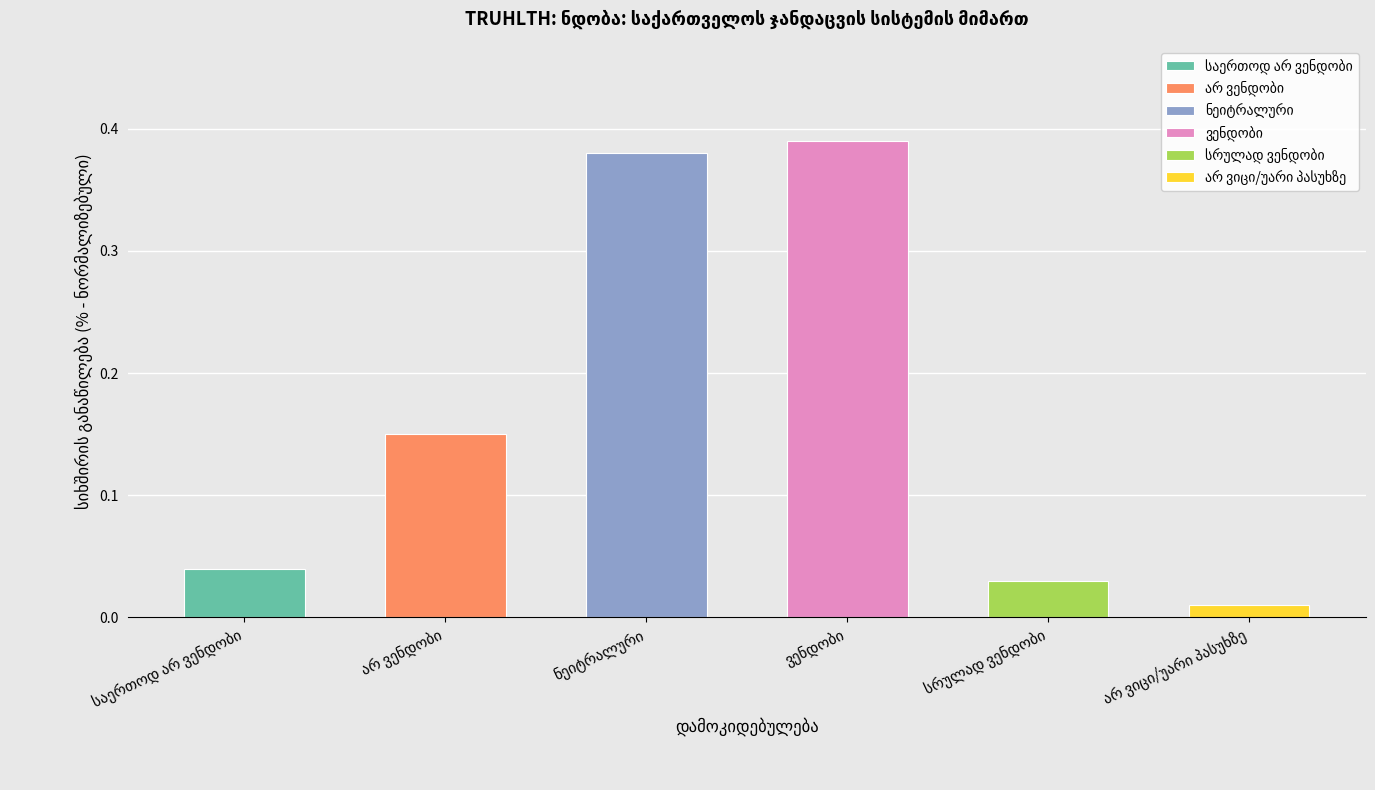

What is the sum of all values?

1.0